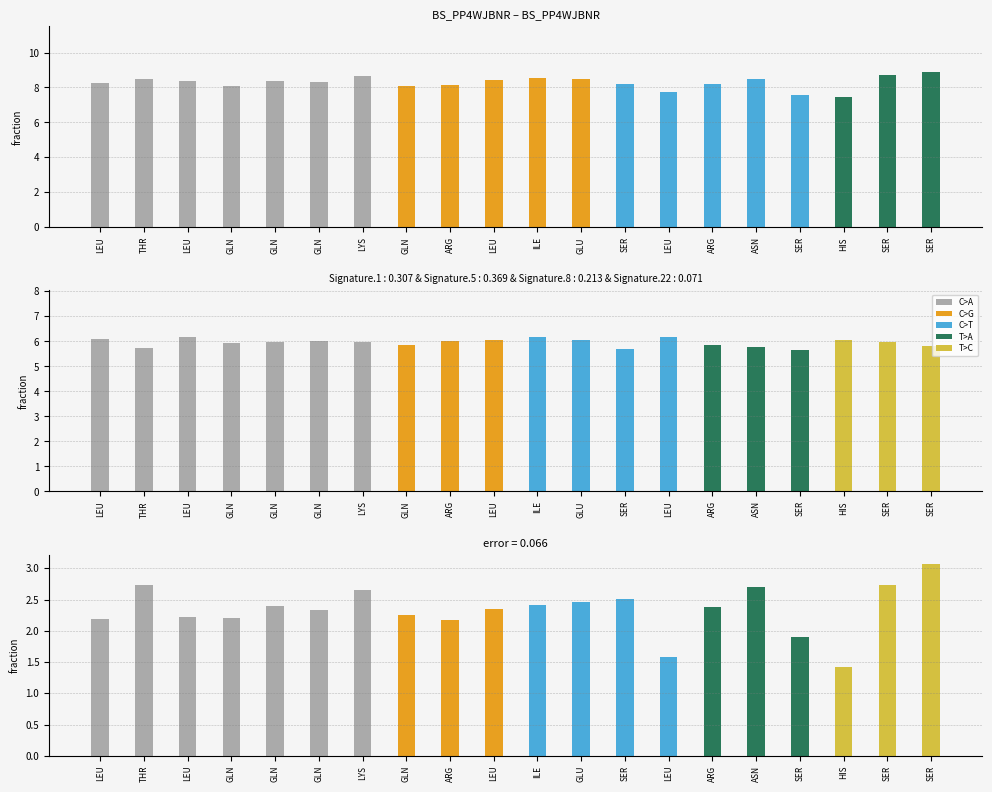

What is the sum of the error values at GLU and SER?

5.0